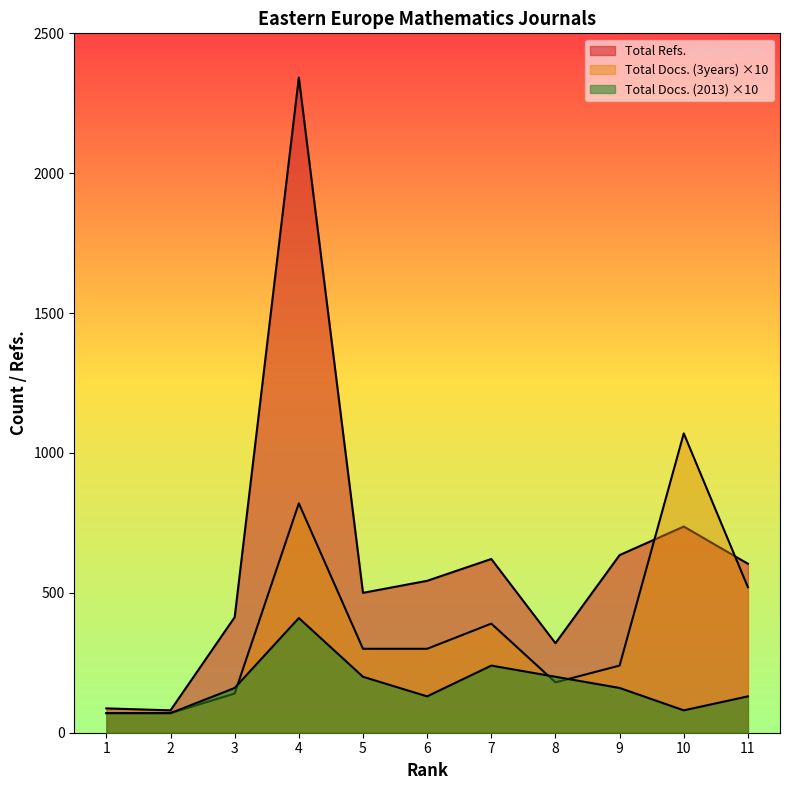

What is the minimum value shown in the chart?

70